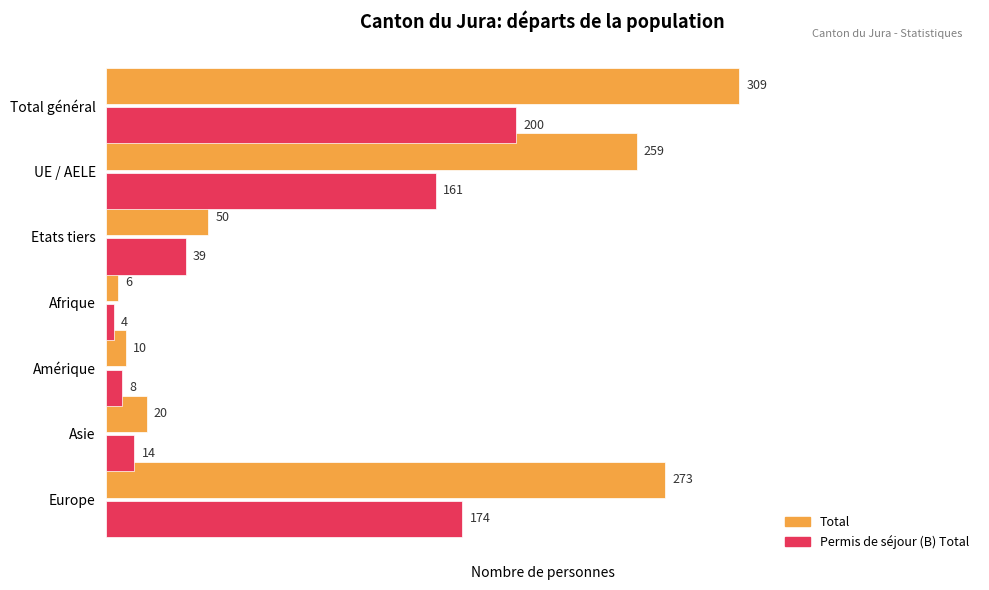

At which label is Permis de séjour (B) Total closest to 102?

UE / AELE